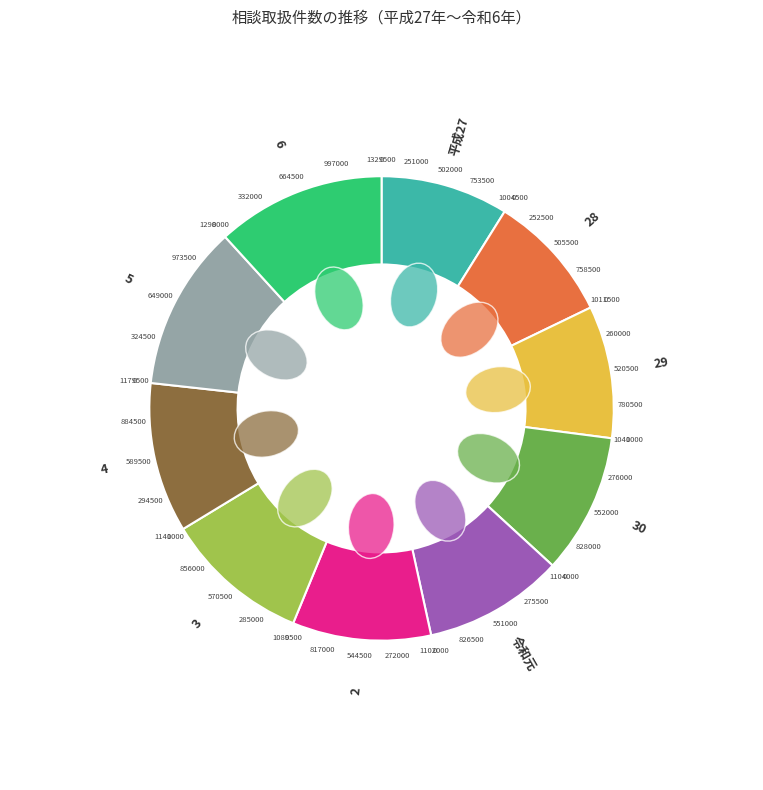

Does any single category account for the majority?

No